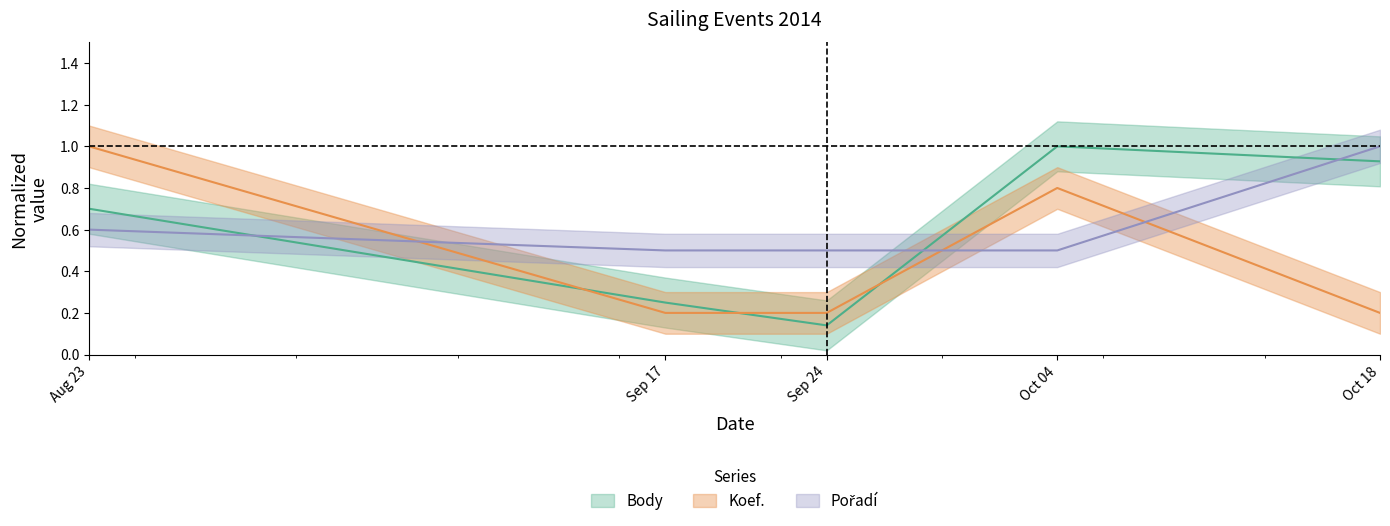

What is the total value across all series at Oct 04?

2.3